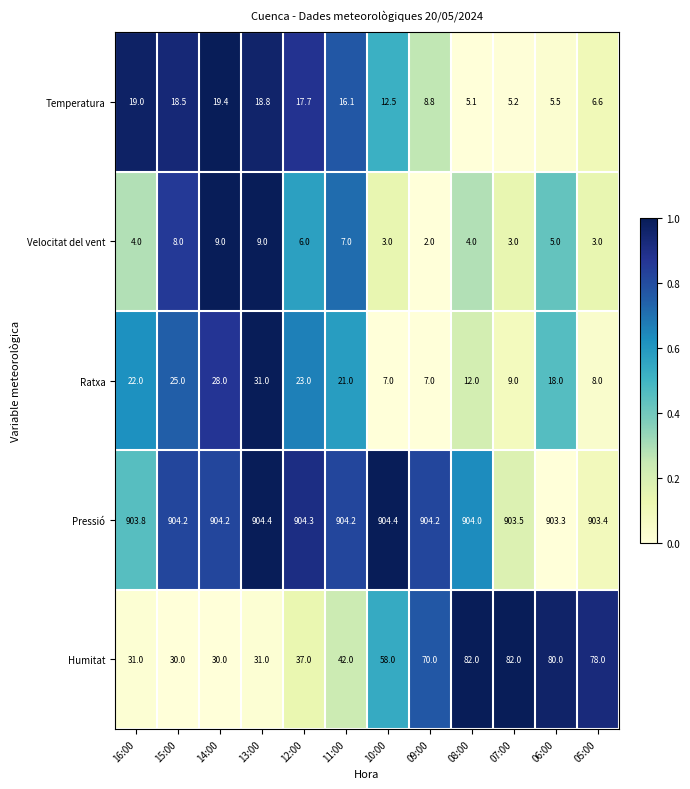

What is the difference between the second highest and minimum values in the Humitat series?

52.0